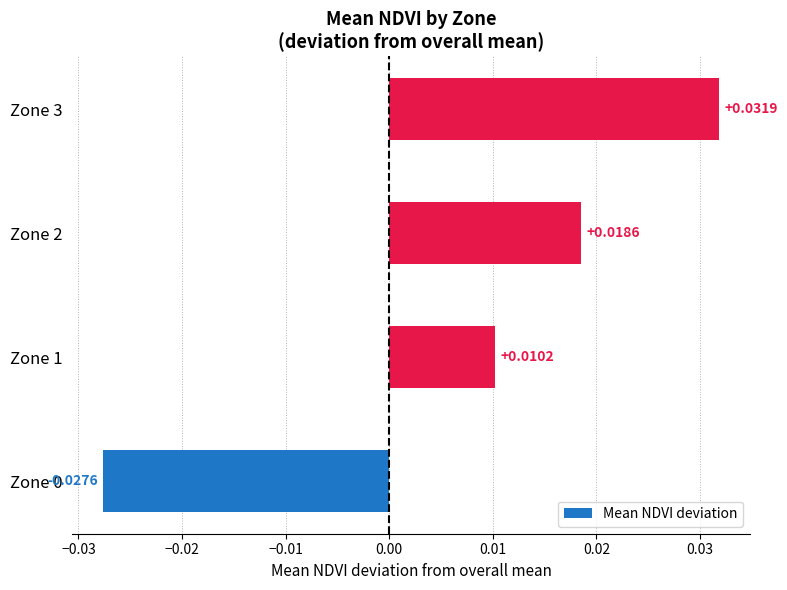

Which has a higher value, Zone 3 or Zone 1?

Zone 3